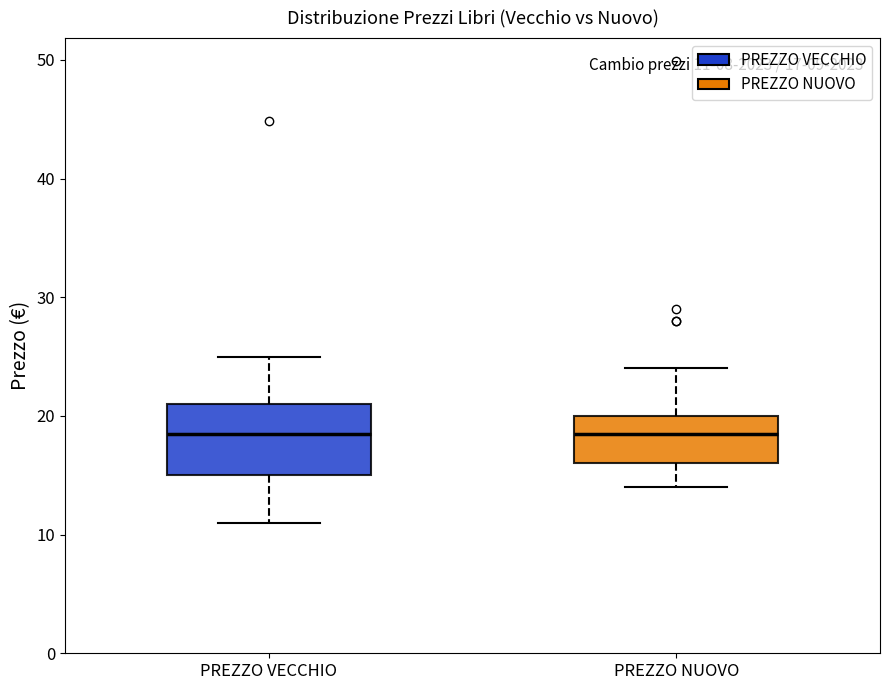

Comparing the boxes themselves (not the whiskers), which one is the tallest?

PREZZO VECCHIO